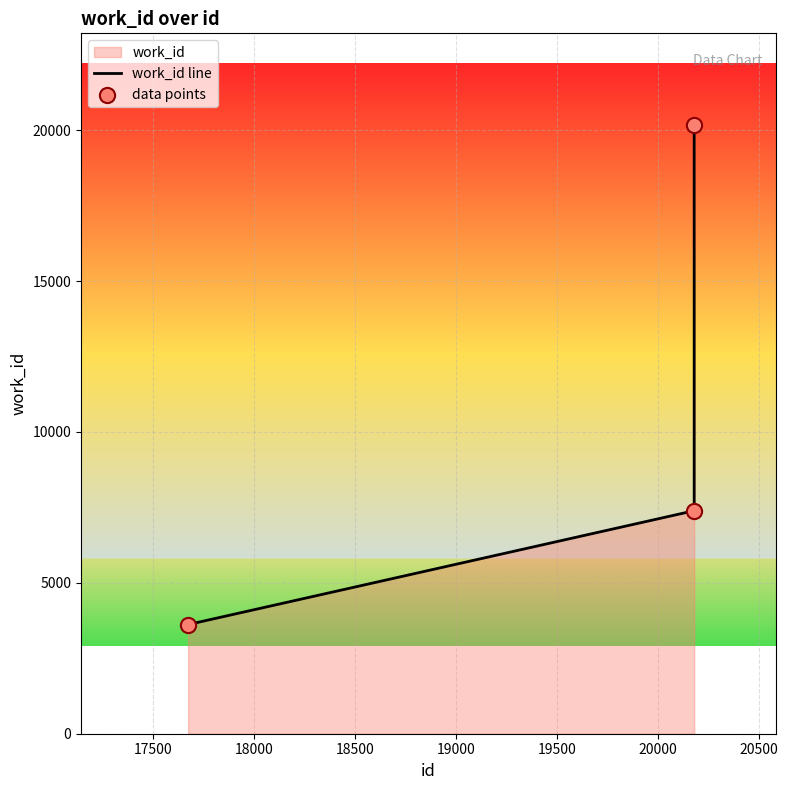

At how many categories does at least one series exceed 6768?

2